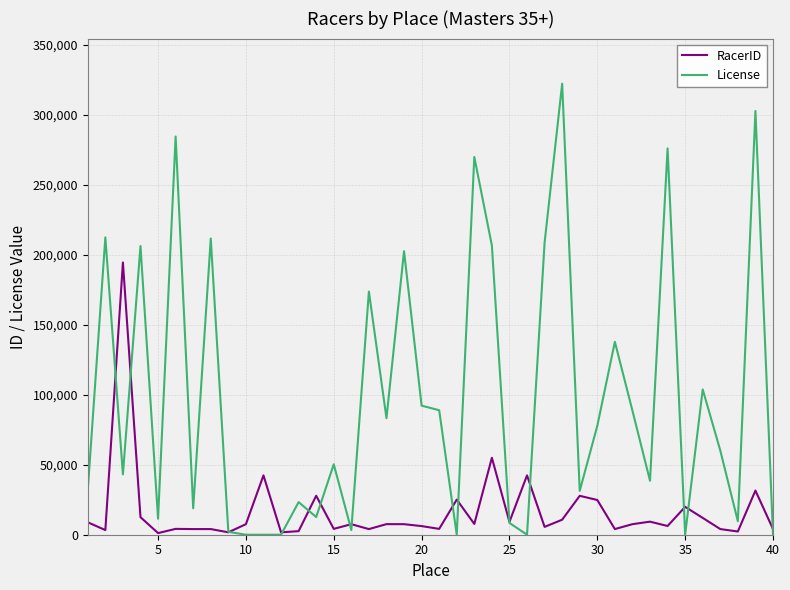

Which series has the largest range (max minus min)?

License